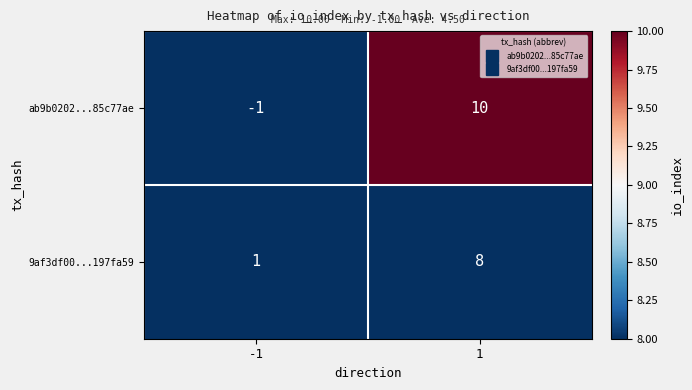

Reading right to left, transcribe all the data shown in this chart.

ab9b0202...85c77ae: 1=10	-1=-1
9af3df00...197fa59: 1=8	-1=1